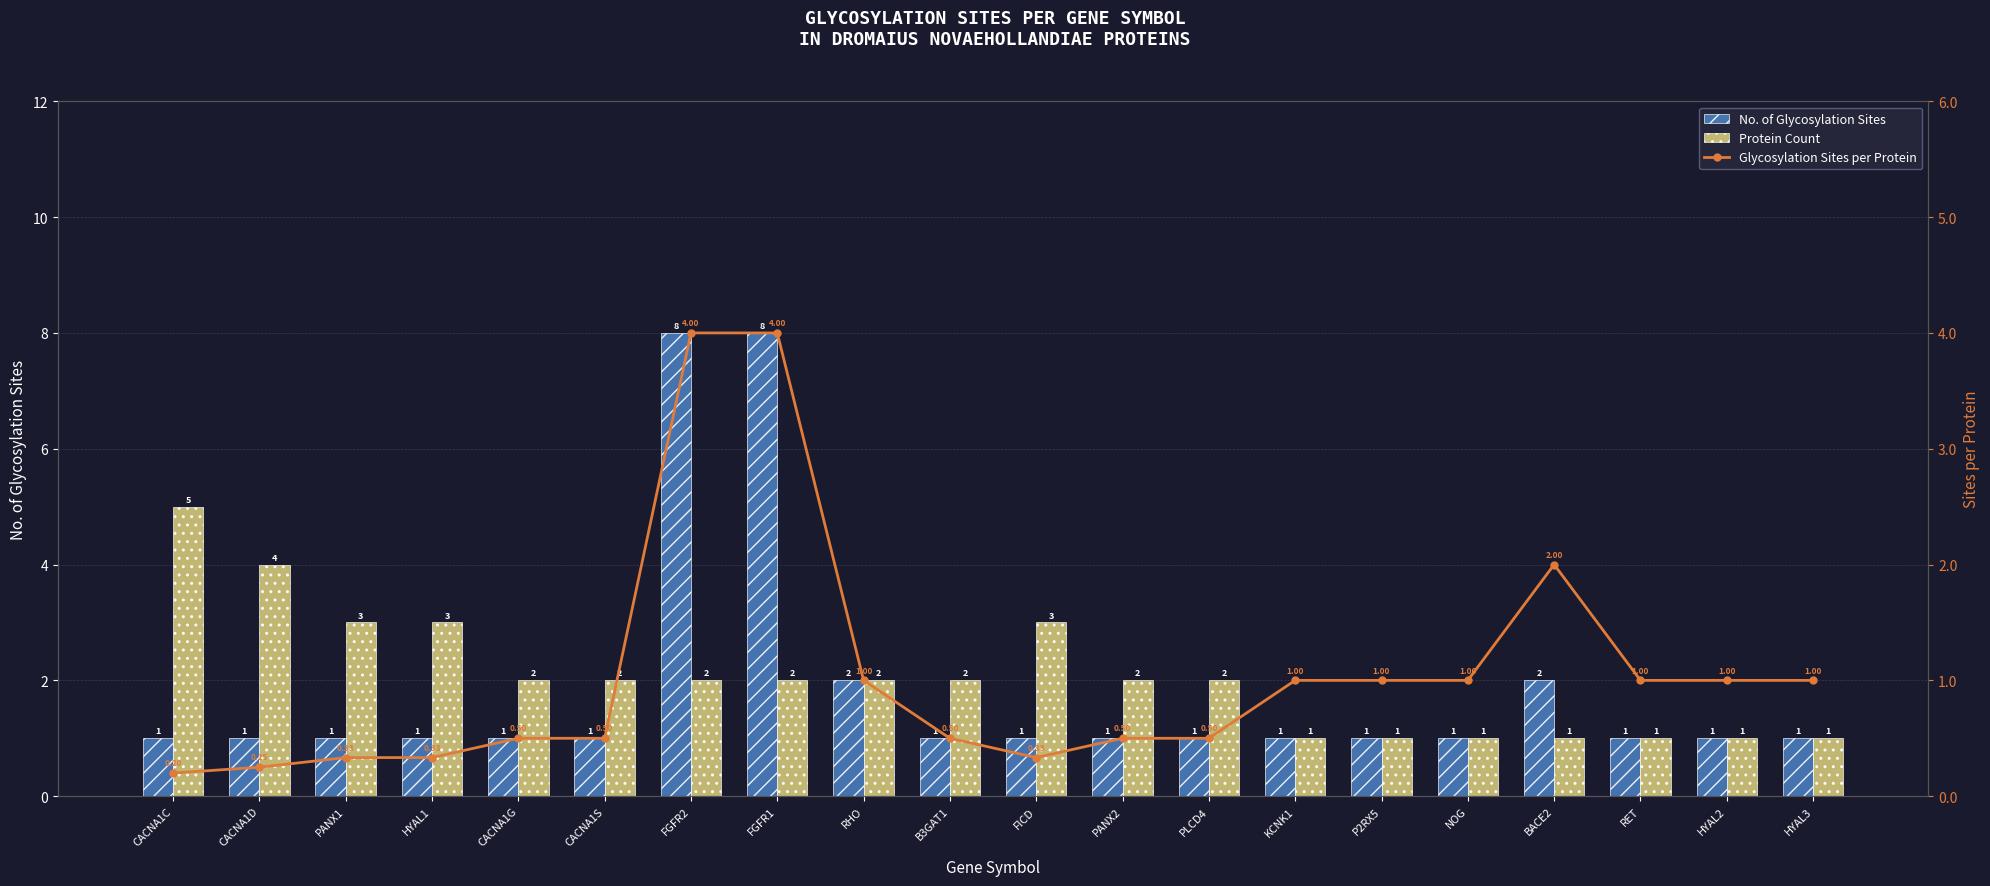

At PANX2, list the series in order from smallest to largest.

Glycosylation Sites per Protein, No. of Glycosylation Sites, Protein Count